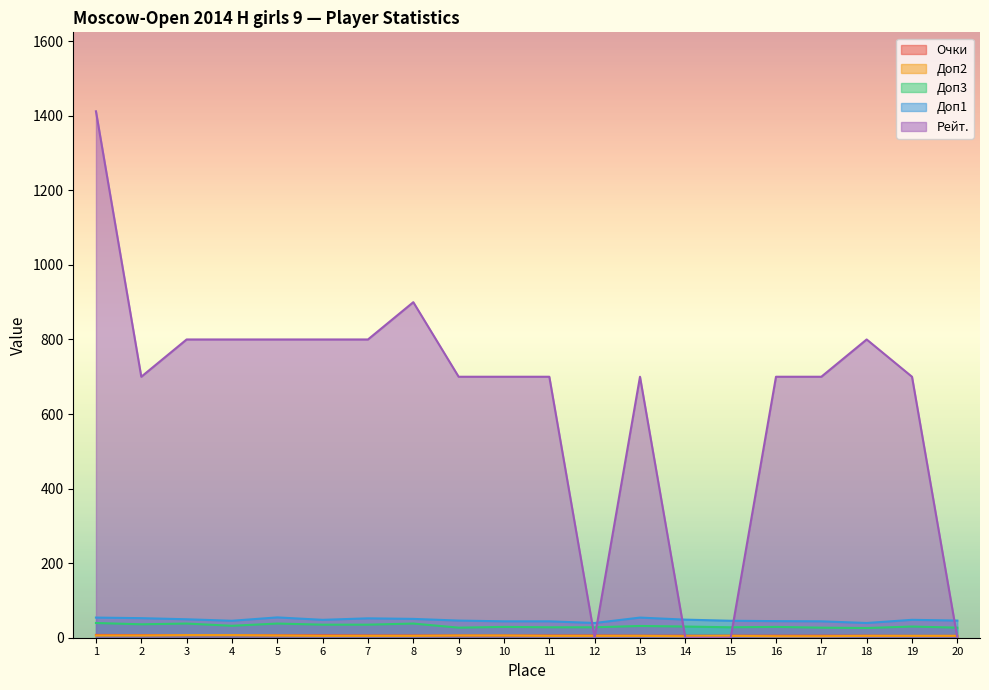

What is the total value across all series at 2?

801.5